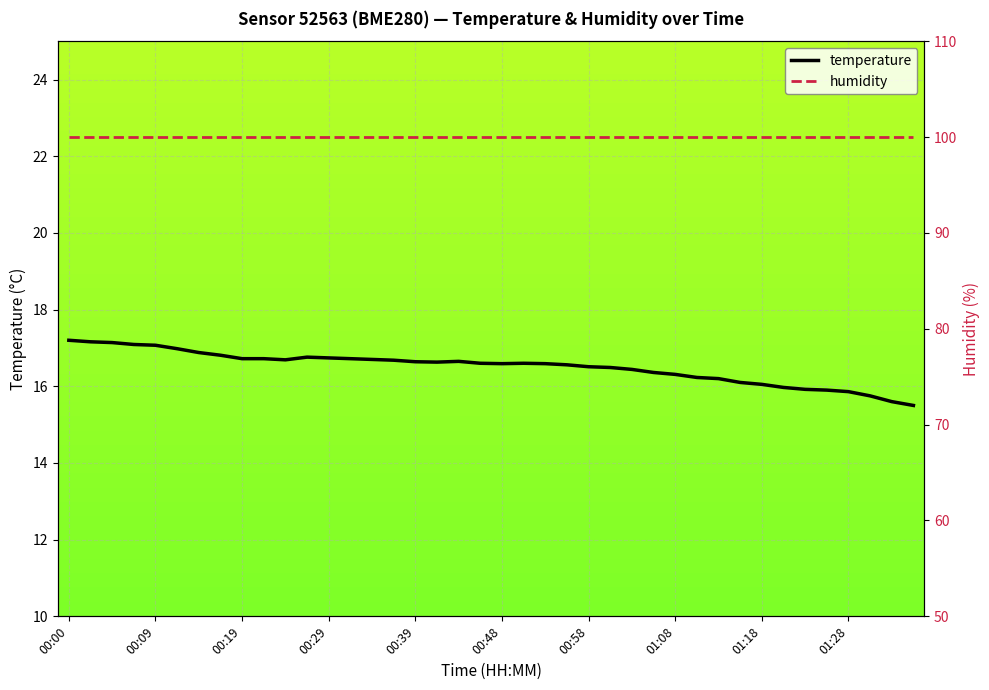

Rank the series at 10 from lowest to highest value.

temperature, humidity